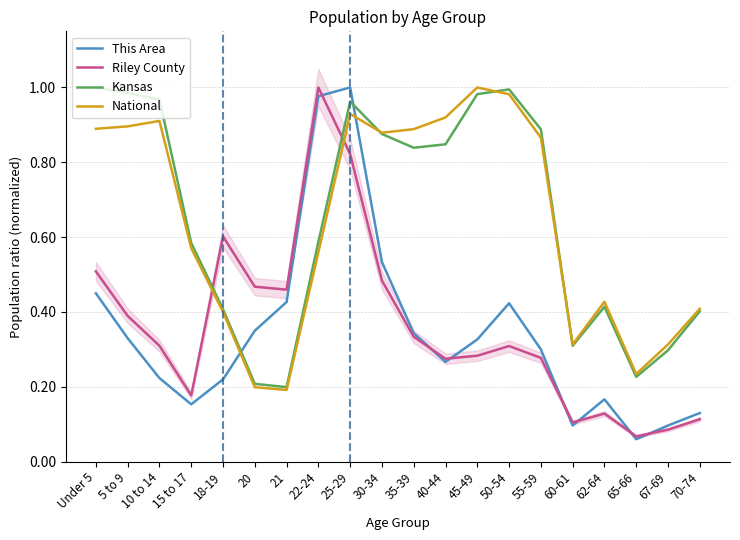

How many interior local peaks does the Kansas series have?

3